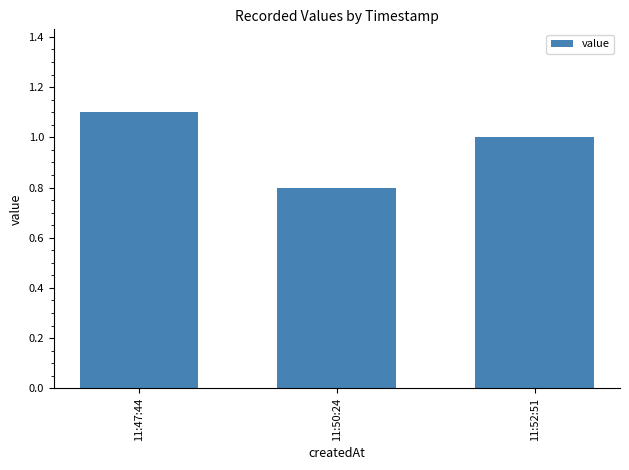

What is the change in value from 11:50:24 to 11:52:51?

+0.2